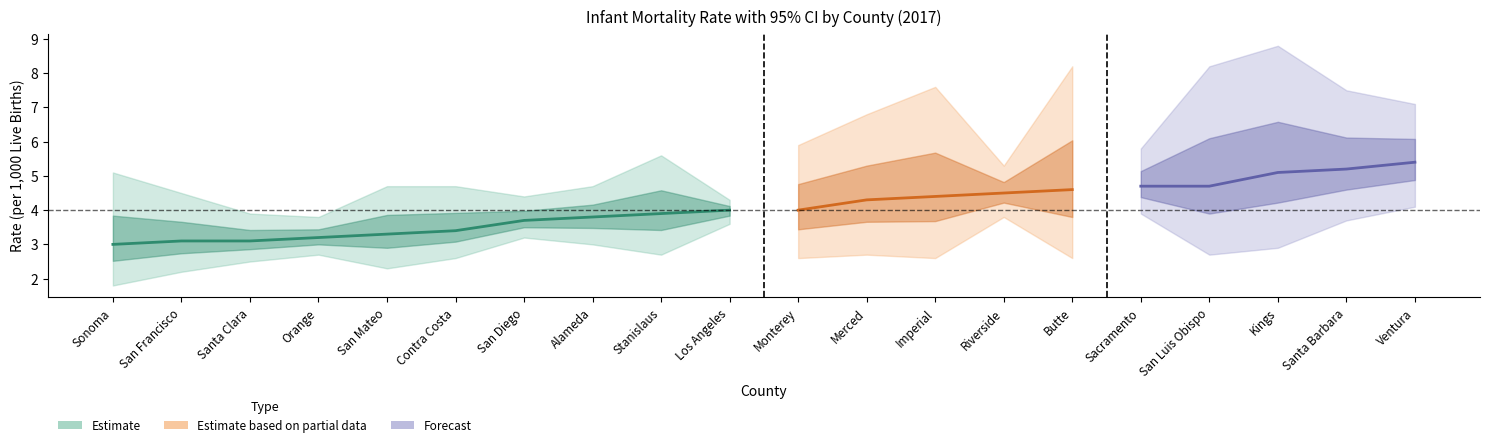

What is the greatest value displayed?

8.8